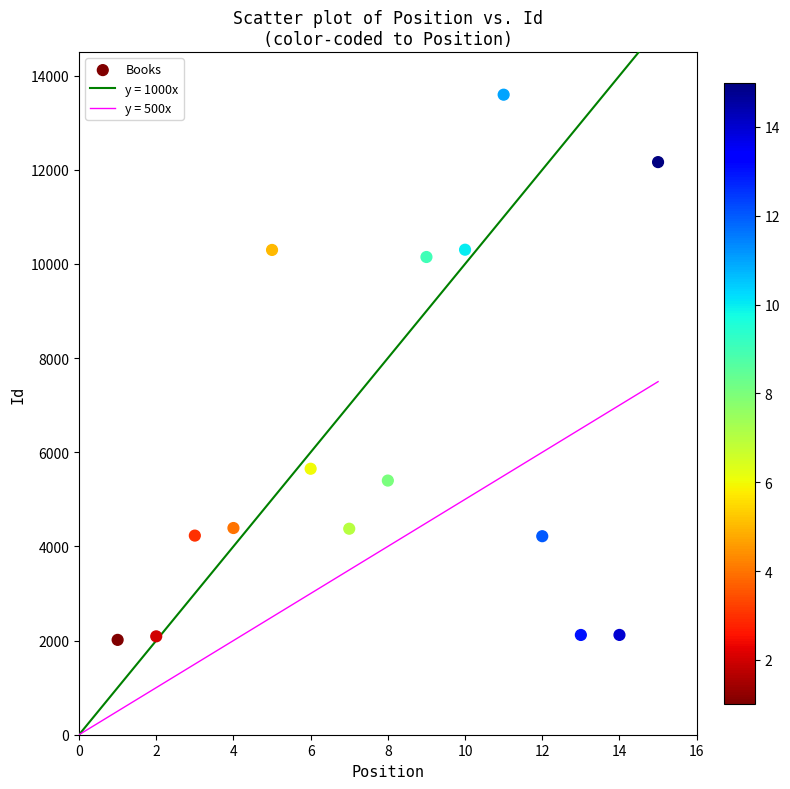

What is the range of X values (max minus min)?

14